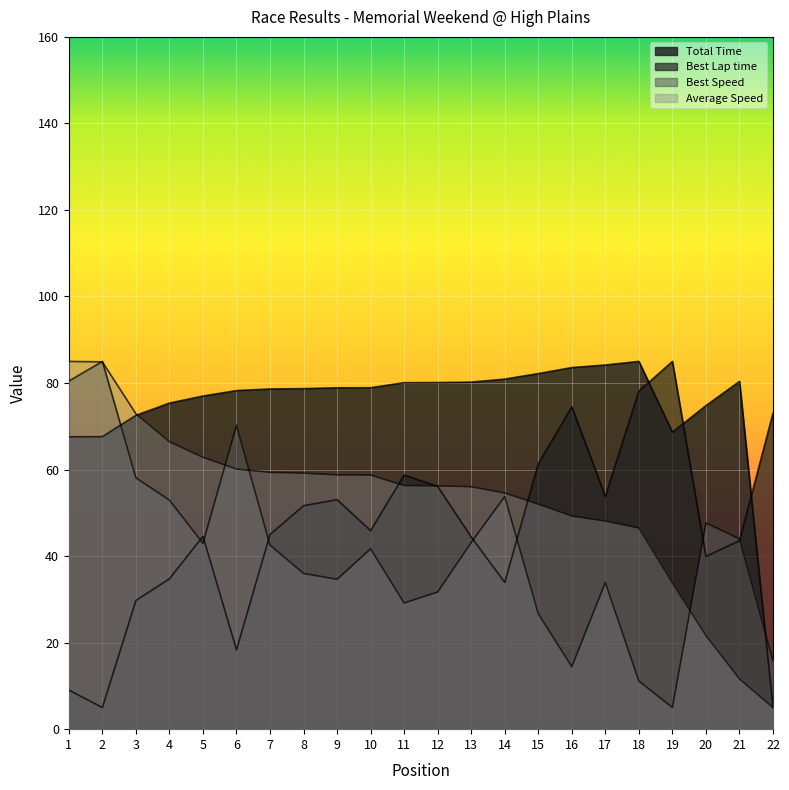

Rank the series at 3 from highest to lowest value.

Average Speed, Total Time, Best Speed, Best Lap time